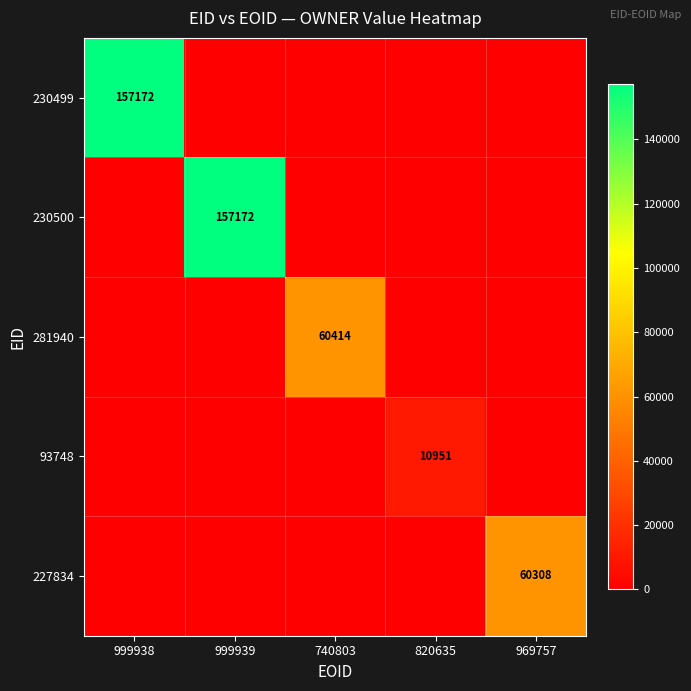

True or false: 227834 has a value of 60308 at 969757.

True